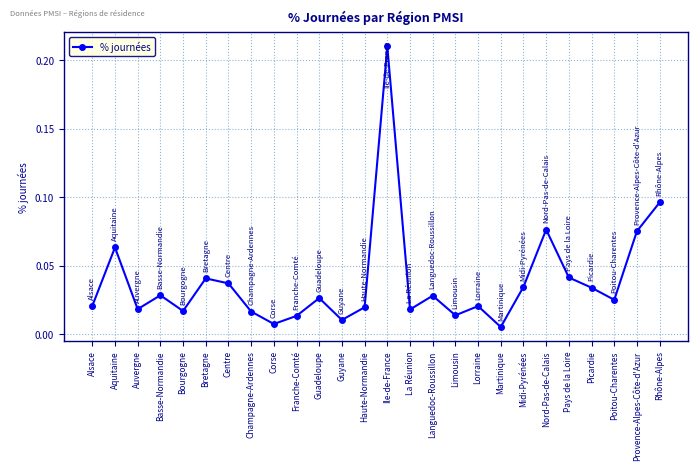

At which category does the data reach its first local valley?

Auvergne